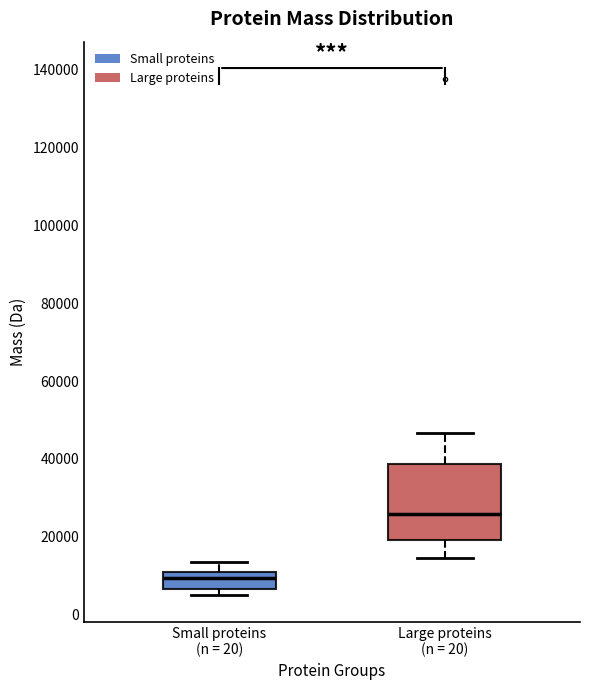

Reading left to right, transcribe this box plot: for each box, give where its median line is, the range the box spans, and where its two whiskers end, as read against the y-axis. The values are not printed on the chart, so give them approximately, as read against the axis.

Small proteins (n = 20): median 10000 (just below the box's upper edge), box 6000 to 10000, whiskers 4000 to 14000
Large proteins (n = 20): median 26000, box 20000 to 38000, whiskers 14000 to 46000